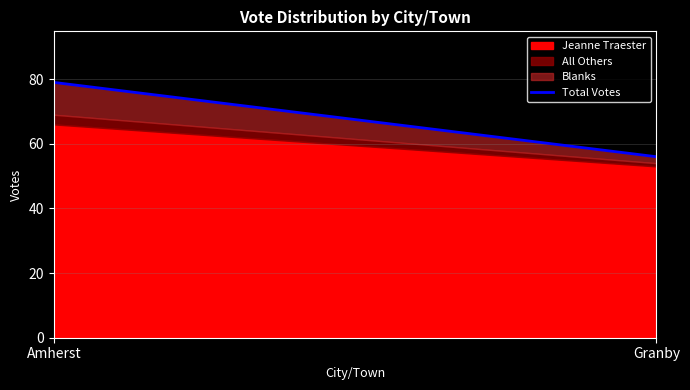

What is the maximum value shown in the chart?

79